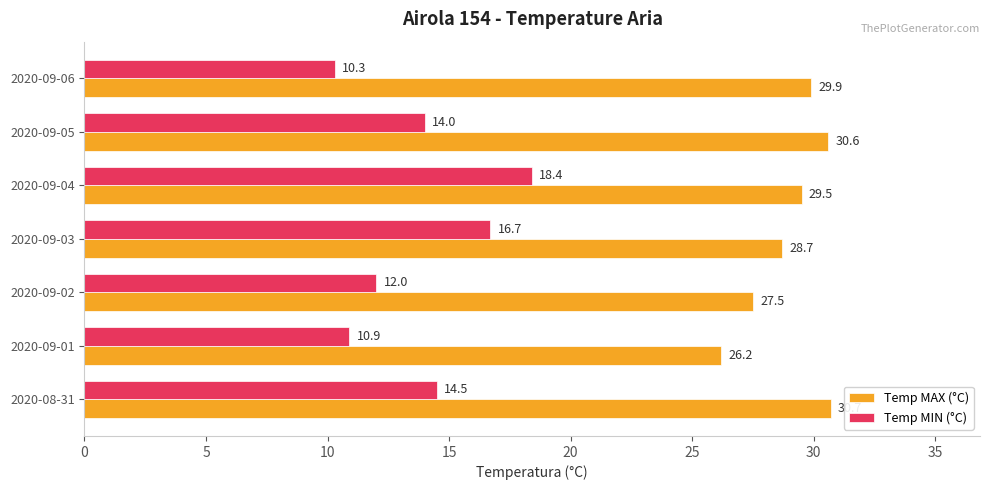

What is the maximum value for Temp MIN (°C)?

18.4